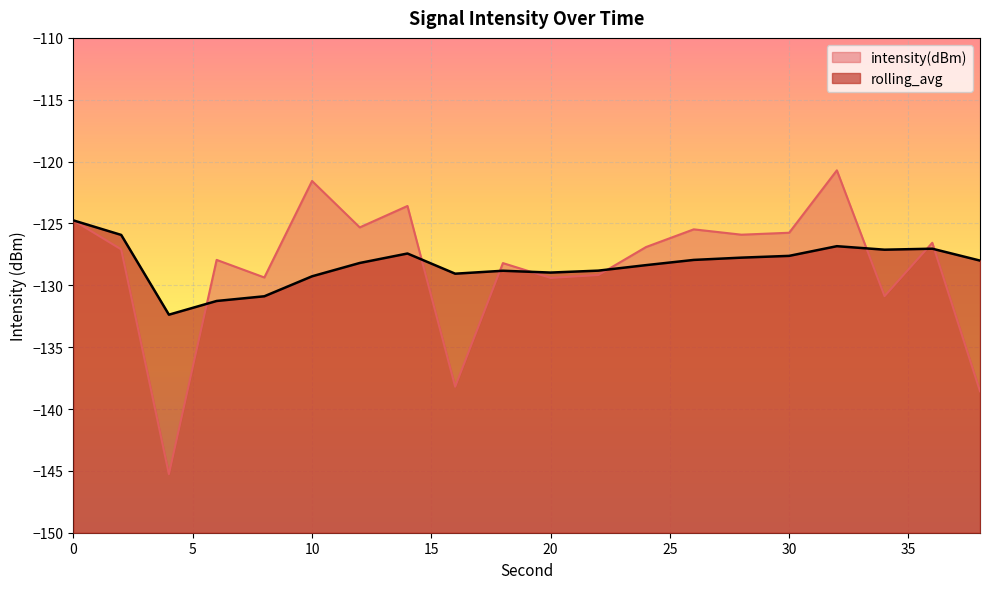

Where do rolling_avg and intensity(dBm) first cross each other?

4 and 6